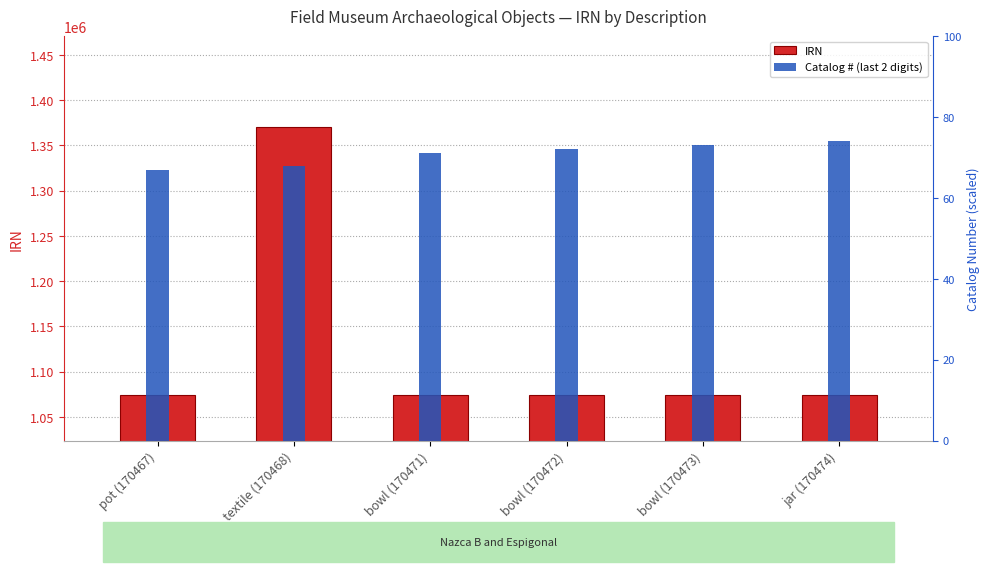

What is the label of the 5th bar from the right?

textile (170468)